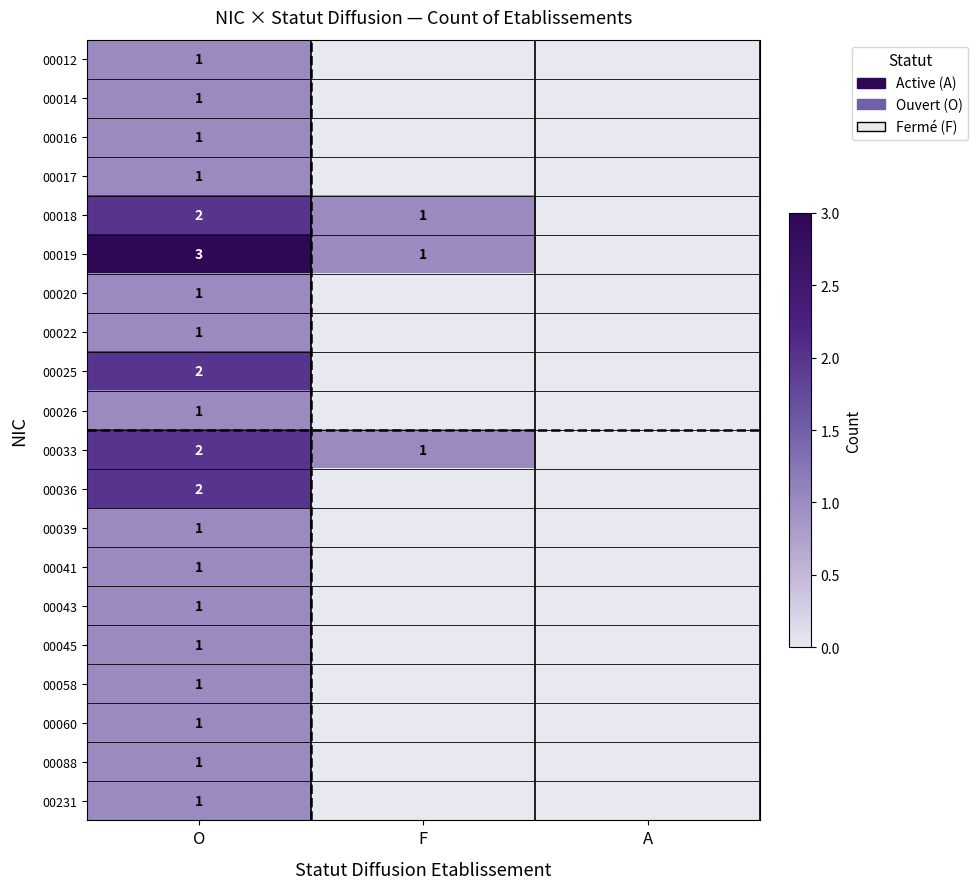

How many values in the 00041 series exceed 0?

1